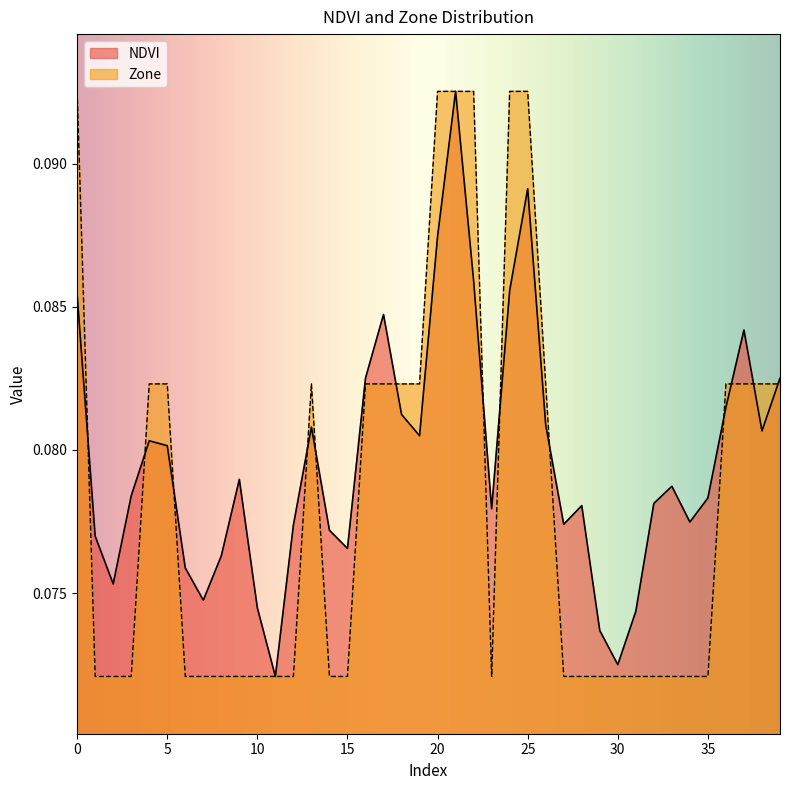

True or false: Zone has more than 1 interior local peaks.

False